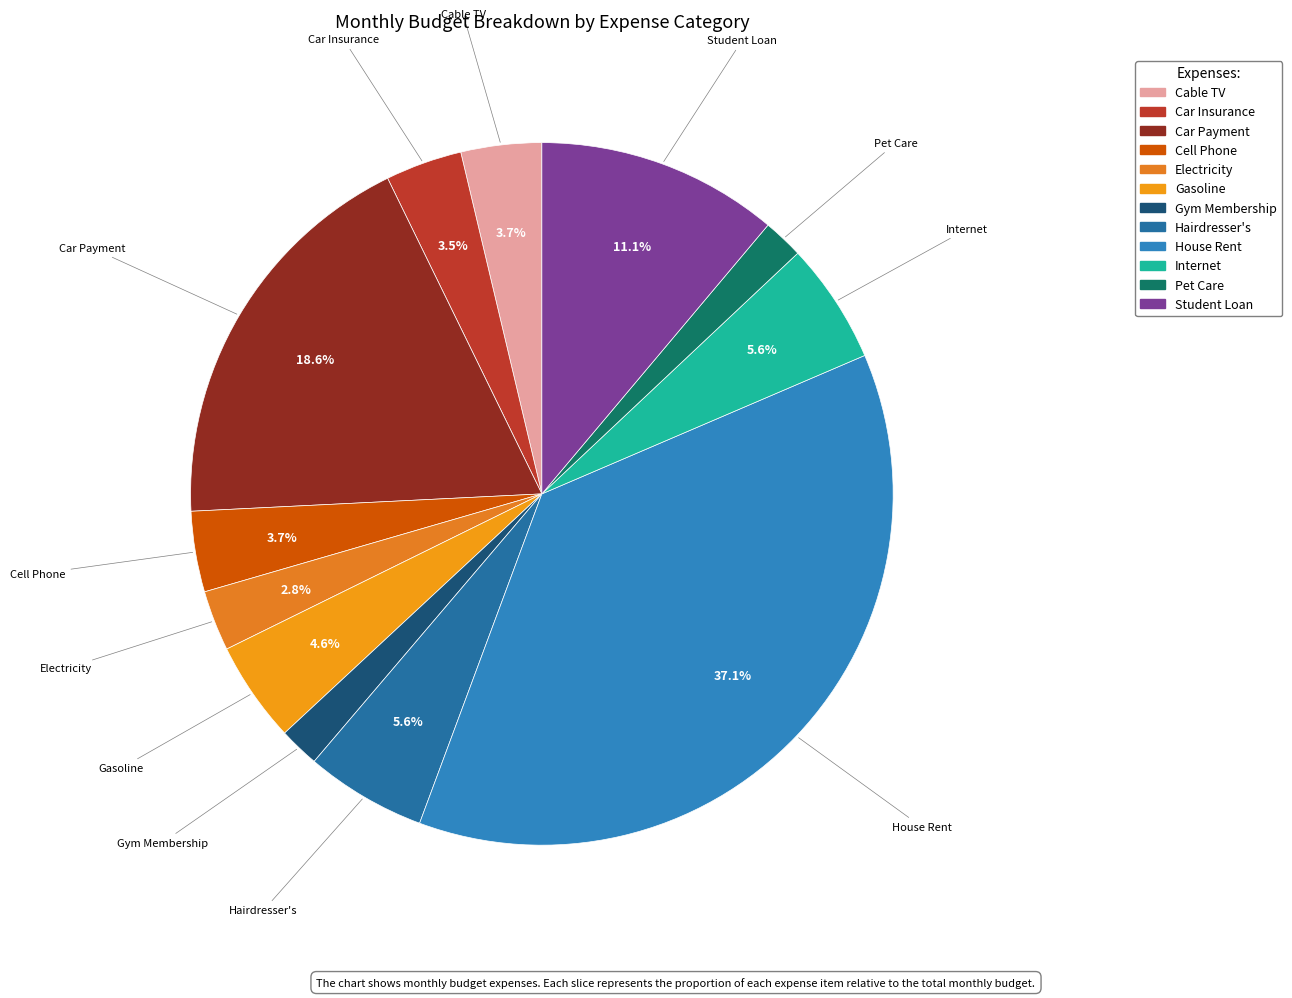

To the nearest percent, what is the difference between the largest and smallest slice percentages?

35%